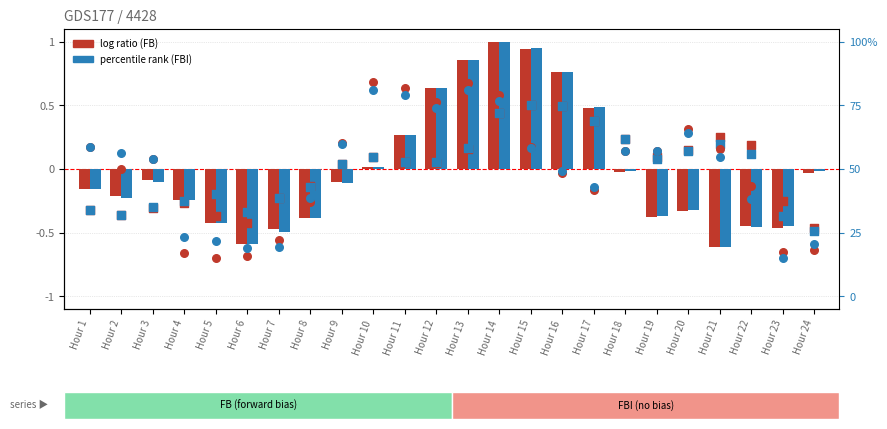

Which series contains the highest Y value?

FB DE